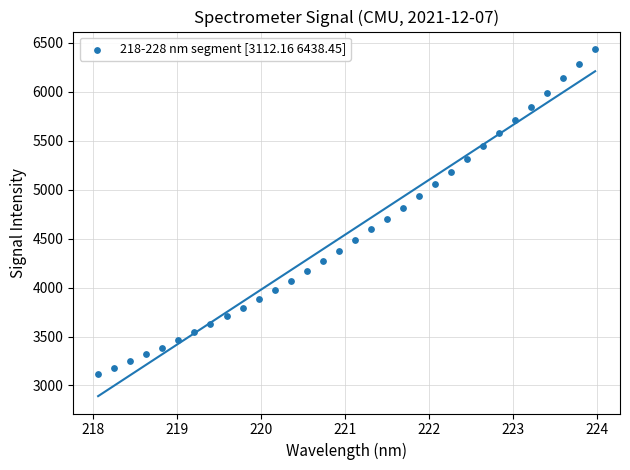

What is the range of X values (max minus min)?

5.9